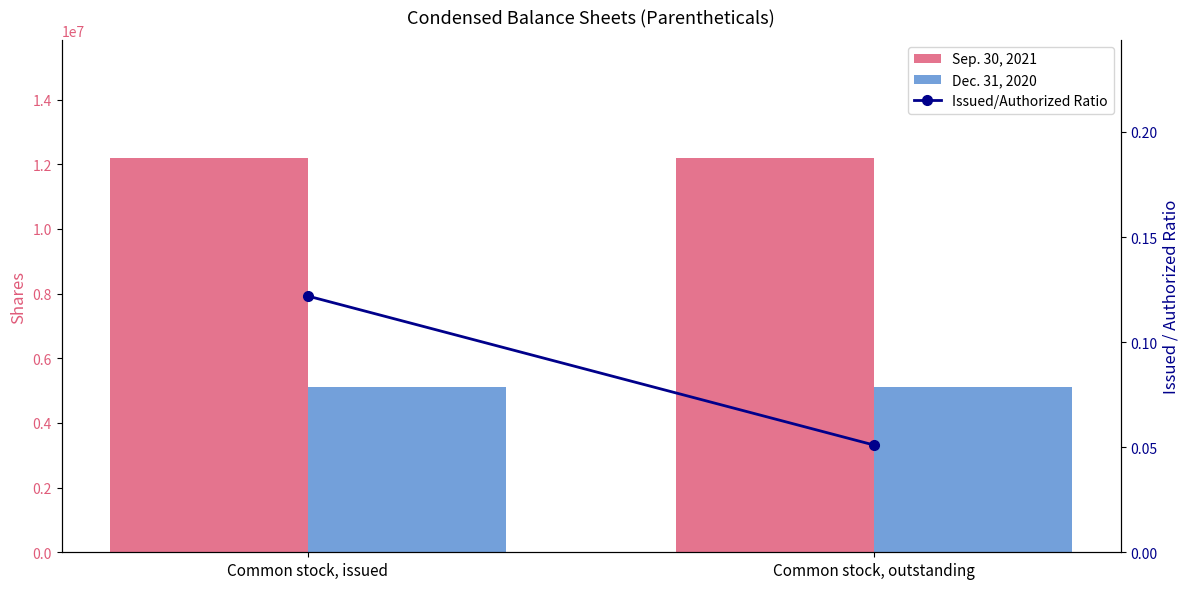

How many groups of bars are there?

2